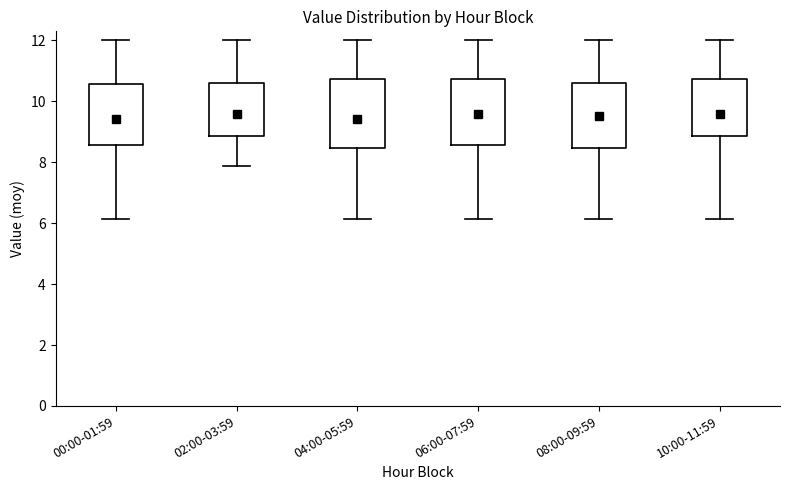

Reading left to right, transcribe this box plot: for each box, give where its median line is, the range the box spans, and where its two whiskers end, as read against the y-axis. The values are not printed on the chart, so give them approximately, as read against the axis.

00:00-01:59: median 9.4, box 8.6 to 10.6, whiskers 6.2 to 12.0
02:00-03:59: median 9.6, box 8.8 to 10.6, whiskers 7.8 to 12.0
04:00-05:59: median 9.4, box 8.4 to 10.8, whiskers 6.2 to 12.0
06:00-07:59: median 9.6, box 8.6 to 10.8, whiskers 6.2 to 12.0
08:00-09:59: median 9.6, box 8.4 to 10.6, whiskers 6.2 to 12.0
10:00-11:59: median 9.6, box 8.8 to 10.8, whiskers 6.2 to 12.0